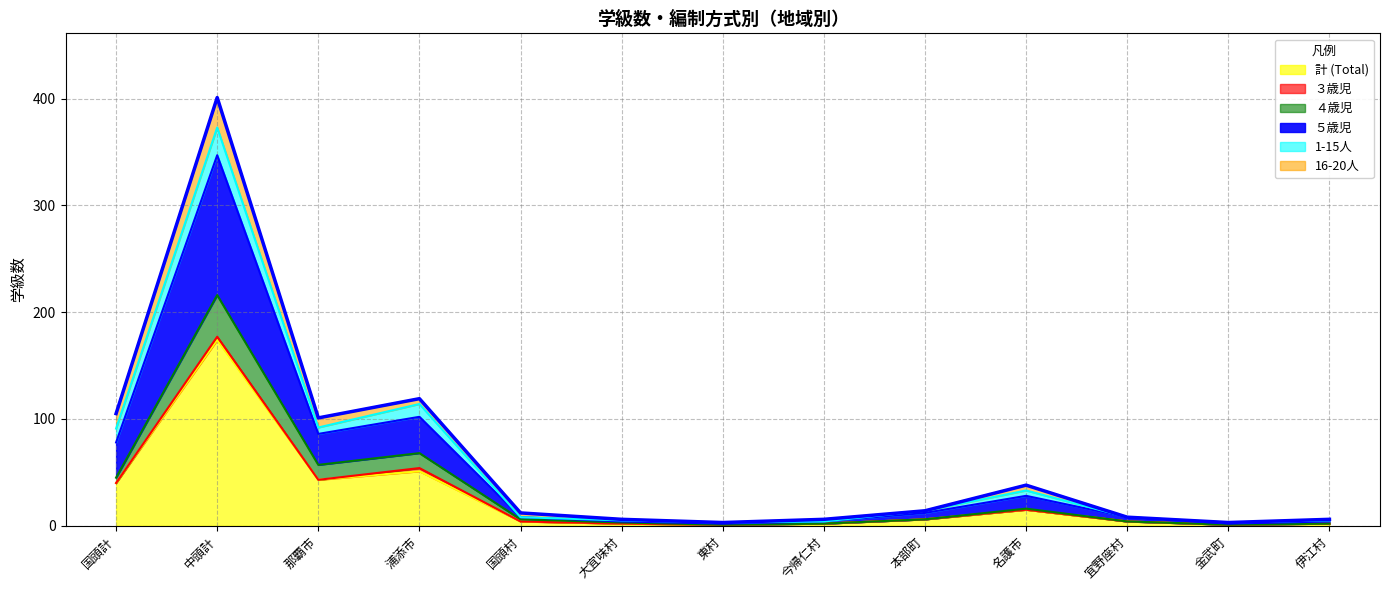

Which category has the lowest value in the ５歳児 series?

東村